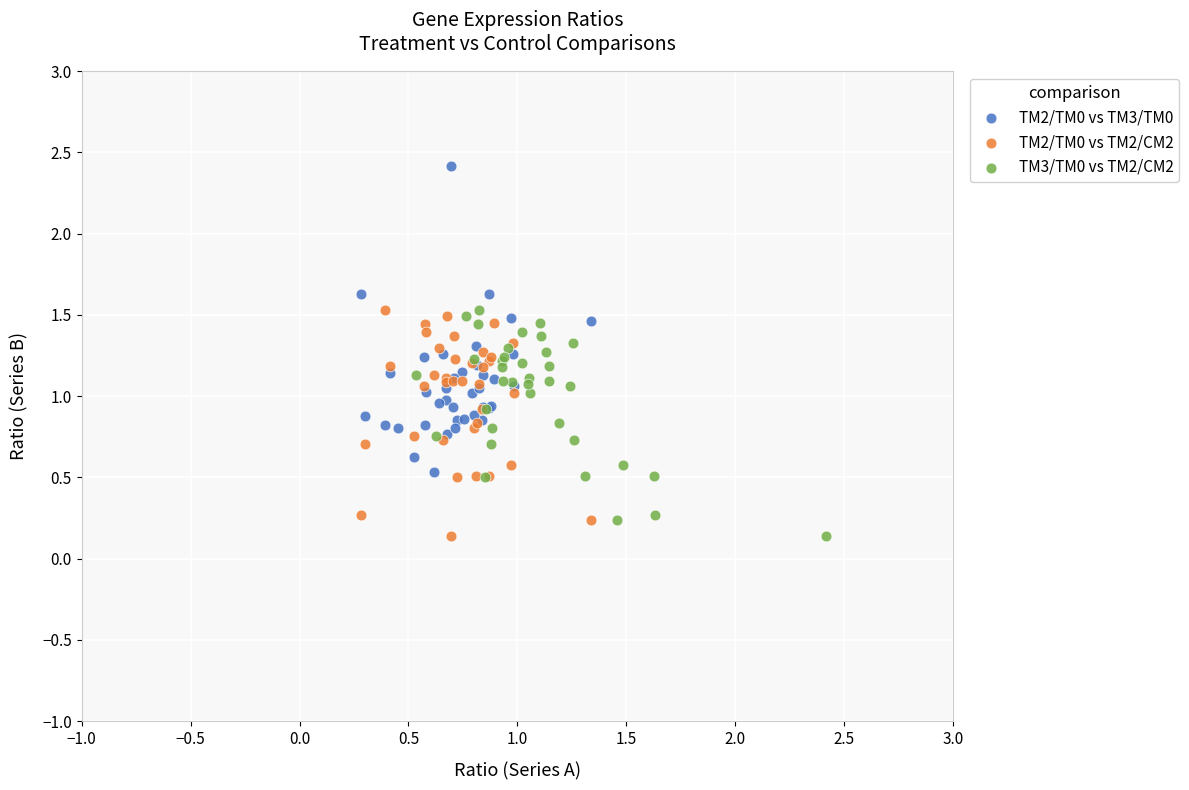

What are all the series names shown in the legend?

TM2/TM0 vs TM3/TM0, TM2/TM0 vs TM2/CM2, TM3/TM0 vs TM2/CM2